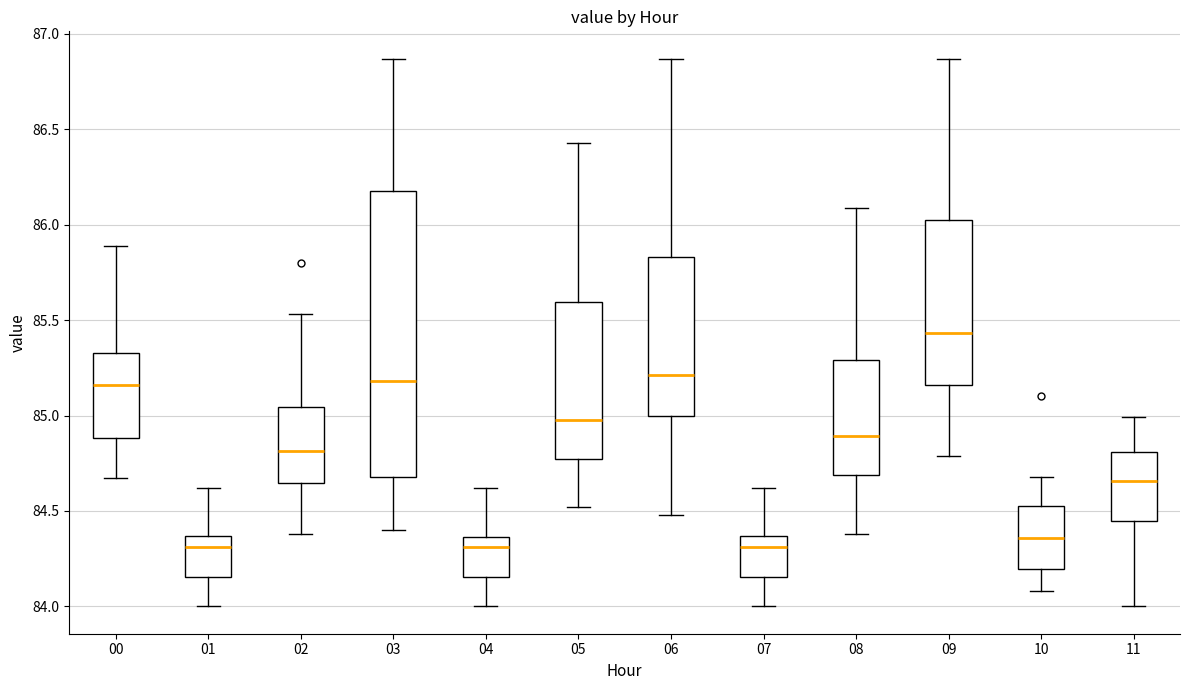

Reading left to right, transcribe this box plot: for each box, give where its median line is, the range the box spans, and where its two whiskers end, as read against the y-axis. The values are not printed on the chart, so give them approximately, as read against the axis.

00: median 85.15, box 84.90 to 85.35, whiskers 84.65 to 85.90
01: median 84.30, box 84.15 to 84.35, whiskers 84.00 to 84.60
02: median 84.80, box 84.65 to 85.05, whiskers 84.40 to 85.55
03: median 85.20, box 84.70 to 86.20, whiskers 84.40 to 86.85
04: median 84.30, box 84.15 to 84.35, whiskers 84.00 to 84.60
05: median 85.00, box 84.75 to 85.60, whiskers 84.50 to 86.45
06: median 85.20, box 85.00 to 85.85, whiskers 84.50 to 86.85
07: median 84.30, box 84.15 to 84.35, whiskers 84.00 to 84.60
08: median 84.90, box 84.70 to 85.30, whiskers 84.40 to 86.10
09: median 85.45, box 85.15 to 86.05, whiskers 84.80 to 86.85
10: median 84.35, box 84.20 to 84.55, whiskers 84.10 to 84.70
11: median 84.65, box 84.45 to 84.80, whiskers 84.00 to 85.00